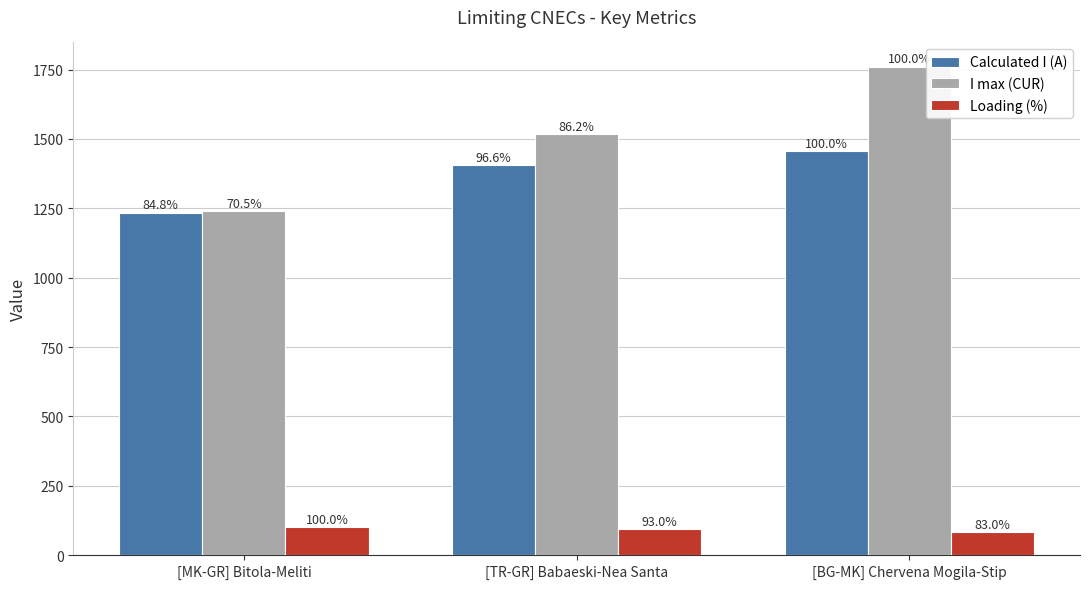

Rank the series by their maximum value, from highest to lowest.

I max (CUR), Calculated I (A), Loading (%)